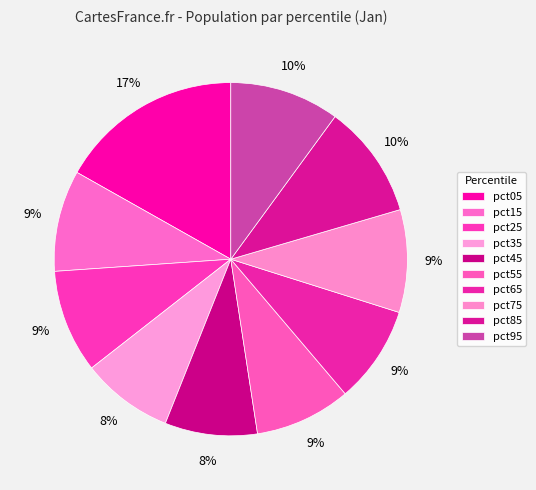

How many slices are in this pie chart?

10